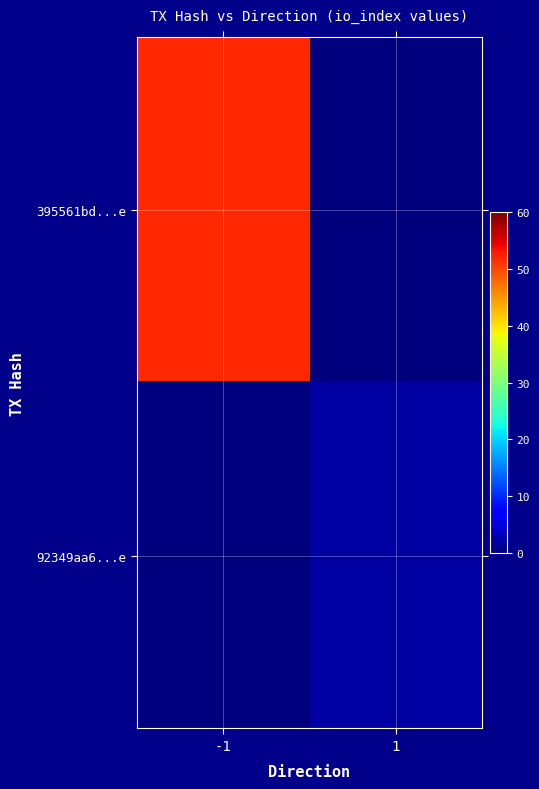

Rank the series by their average value, from highest to lowest.

395561bd...e, 92349aa6...e